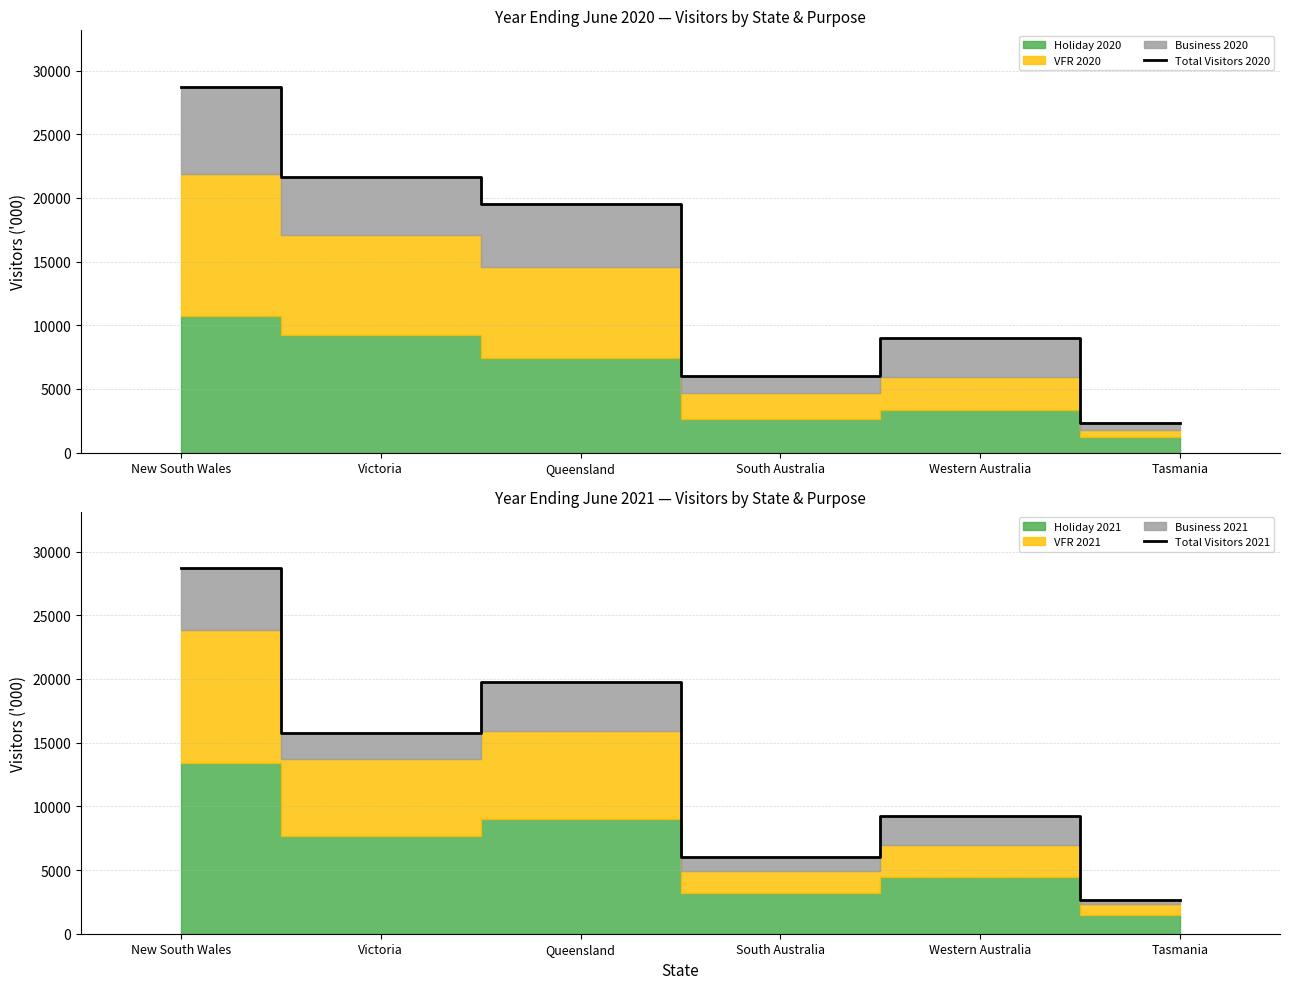

What is the label of the 1st point from the left?

New South Wales